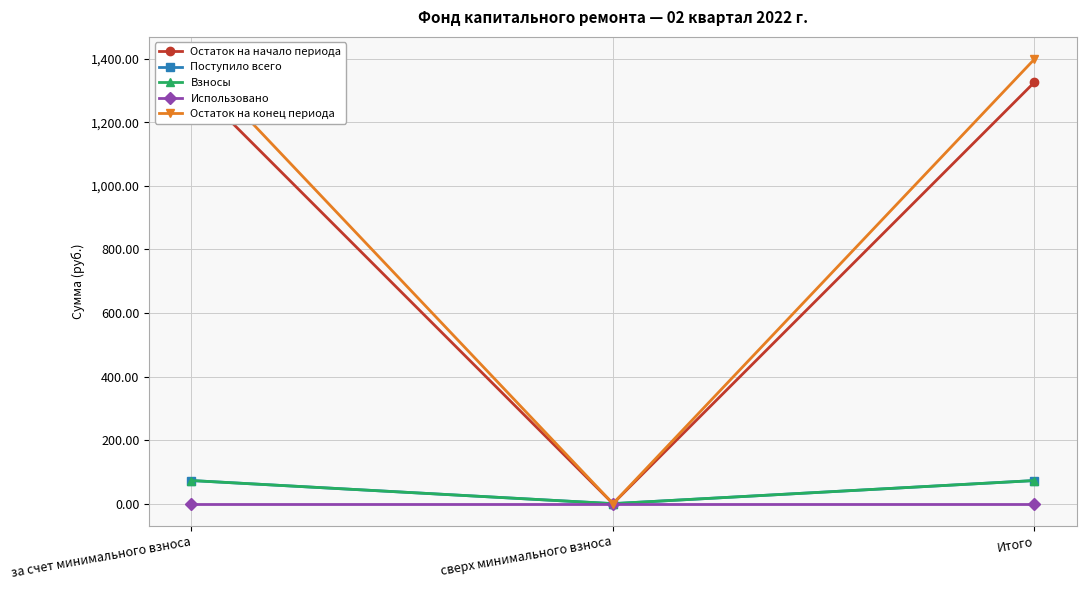

What is the average value of the Поступило всего series?

48.5